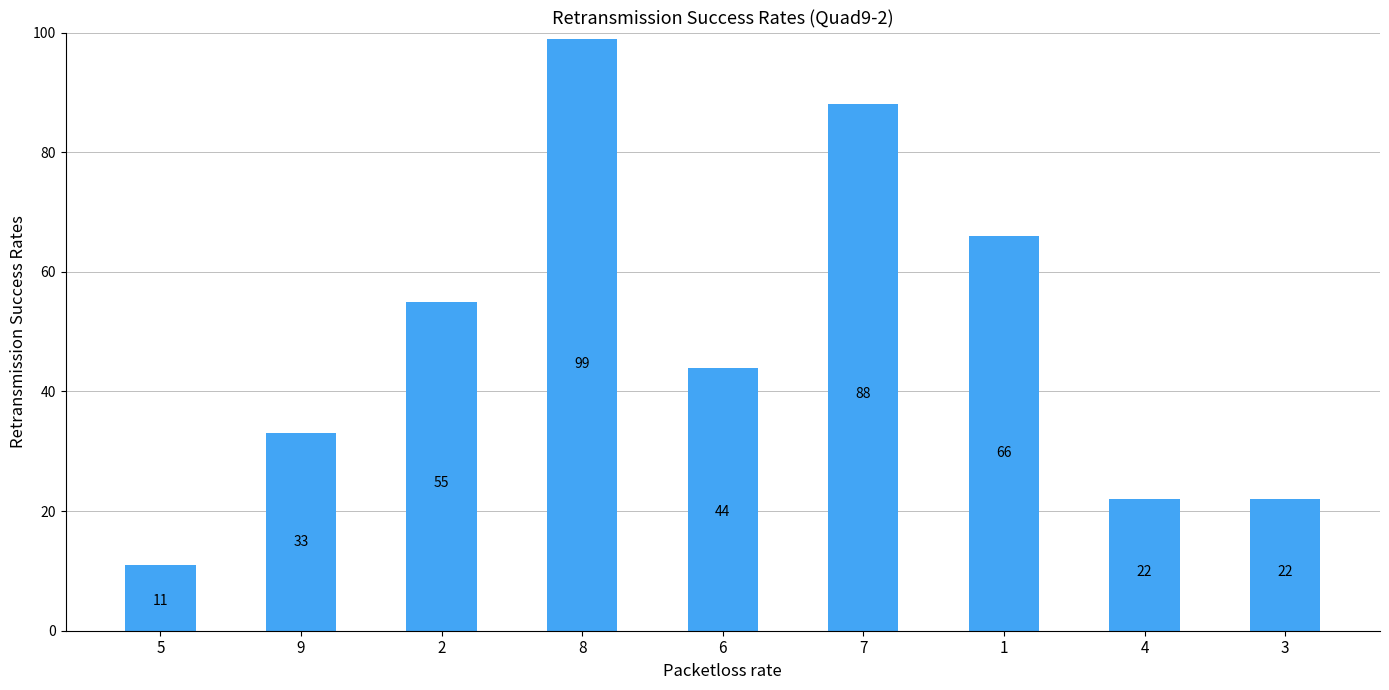

Reading right to left, transcribe all the data shown in this chart.

22	22	66	88	44	99	55	33	11